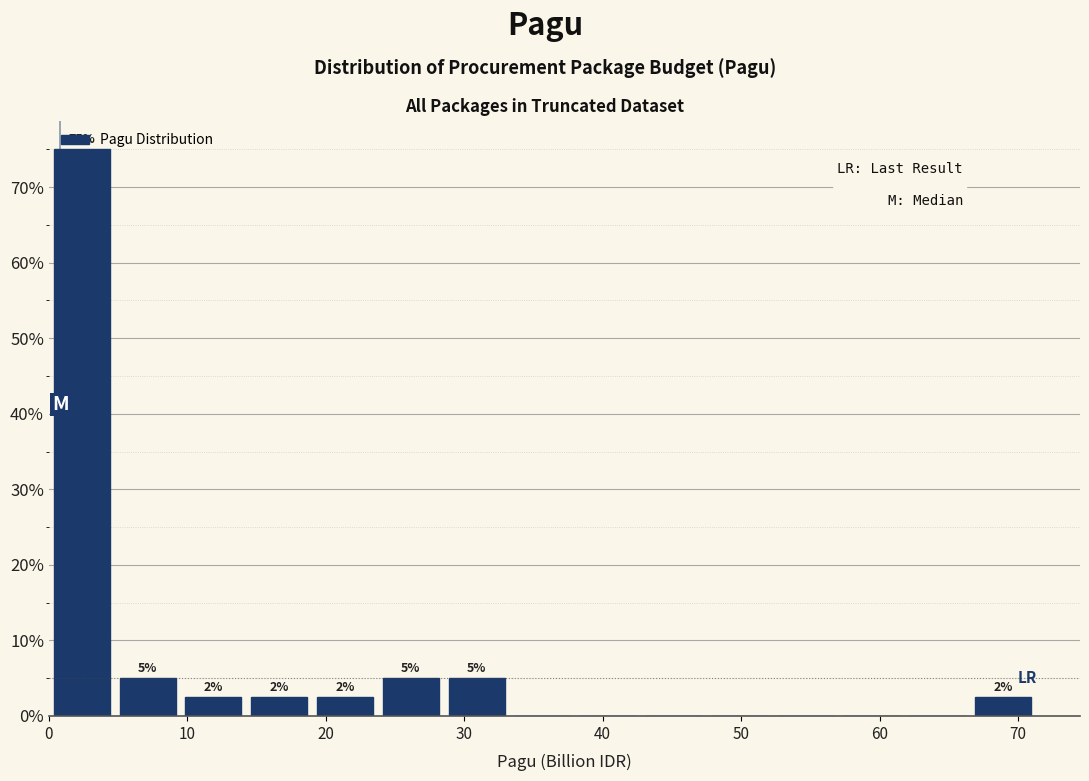

Over which range of the x-axis is the bar tallest?

0 to 5